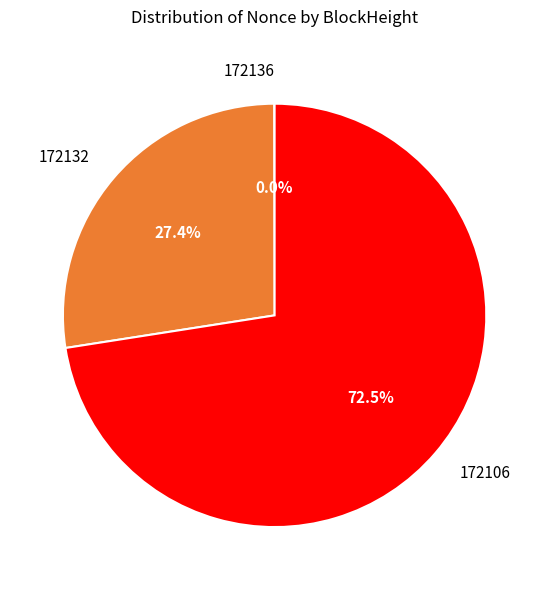

Combined, do 172132 and 172106 account for over 50%?

Yes